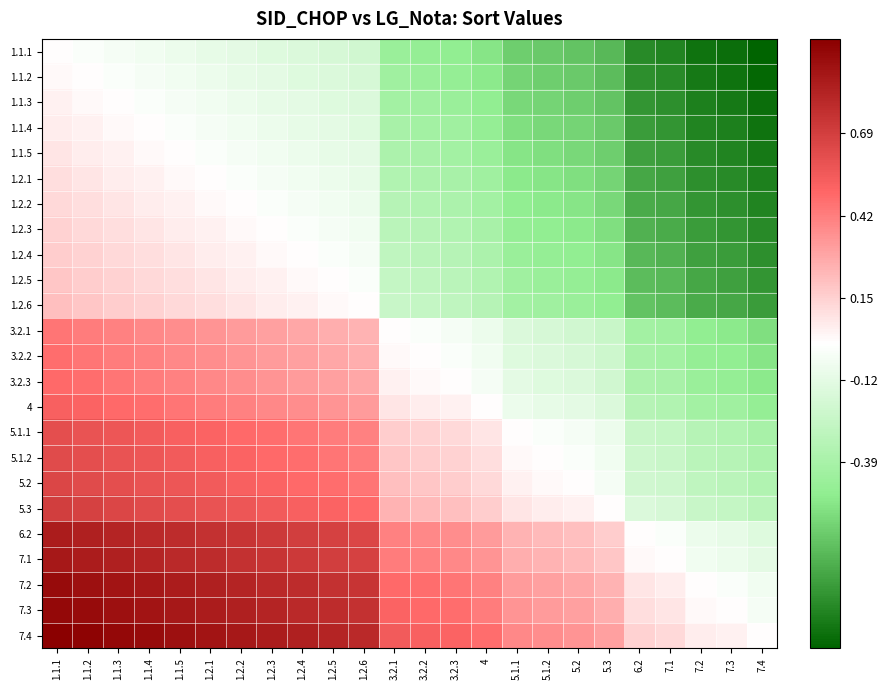

Reading left to right, transcribe all the data shown in this chart.

1.1.1: 1.1.1=0.0	1.1.2=-0.0	1.1.3=-0.0	1.1.4=-0.1	1.1.5=-0.1	1.2.1=-0.1	1.2.2=-0.1	1.2.3=-0.1	1.2.4=-0.2	1.2.5=-0.2	1.2.6=-0.2	3.2.1=-0.4	3.2.2=-0.5	3.2.3=-0.5	4=-0.5	5.1.1=-0.6	5.1.2=-0.6	5.2=-0.7	5.3=-0.7	6.2=-0.9	7.1=-0.9	7.2=-0.9	7.3=-1.0	7.4=-1.0
1.1.2: 1.1.1=0.0	1.1.2=0.0	1.1.3=-0.0	1.1.4=-0.0	1.1.5=-0.1	1.2.1=-0.1	1.2.2=-0.1	1.2.3=-0.1	1.2.4=-0.1	1.2.5=-0.2	1.2.6=-0.2	3.2.1=-0.4	3.2.2=-0.4	3.2.3=-0.5	4=-0.5	5.1.1=-0.6	5.1.2=-0.6	5.2=-0.6	5.3=-0.7	6.2=-0.8	7.1=-0.9	7.2=-0.9	7.3=-0.9	7.4=-1.0
1.1.3: 1.1.1=0.0	1.1.2=0.0	1.1.3=0.0	1.1.4=-0.0	1.1.5=-0.0	1.2.1=-0.1	1.2.2=-0.1	1.2.3=-0.1	1.2.4=-0.1	1.2.5=-0.1	1.2.6=-0.2	3.2.1=-0.4	3.2.2=-0.4	3.2.3=-0.4	4=-0.5	5.1.1=-0.6	5.1.2=-0.6	5.2=-0.6	5.3=-0.7	6.2=-0.8	7.1=-0.8	7.2=-0.9	7.3=-0.9	7.4=-1.0
1.1.4: 1.1.1=0.1	1.1.2=0.0	1.1.3=0.0	1.1.4=0.0	1.1.5=-0.0	1.2.1=-0.0	1.2.2=-0.1	1.2.3=-0.1	1.2.4=-0.1	1.2.5=-0.1	1.2.6=-0.1	3.2.1=-0.4	3.2.2=-0.4	3.2.3=-0.4	4=-0.5	5.1.1=-0.6	5.1.2=-0.6	5.2=-0.6	5.3=-0.6	6.2=-0.8	7.1=-0.8	7.2=-0.9	7.3=-0.9	7.4=-0.9
1.1.5: 1.1.1=0.1	1.1.2=0.1	1.1.3=0.0	1.1.4=0.0	1.1.5=0.0	1.2.1=-0.0	1.2.2=-0.0	1.2.3=-0.1	1.2.4=-0.1	1.2.5=-0.1	1.2.6=-0.1	3.2.1=-0.4	3.2.2=-0.4	3.2.3=-0.4	4=-0.4	5.1.1=-0.5	5.1.2=-0.6	5.2=-0.6	5.3=-0.6	6.2=-0.8	7.1=-0.8	7.2=-0.9	7.3=-0.9	7.4=-0.9
1.2.1: 1.1.1=0.1	1.1.2=0.1	1.1.3=0.1	1.1.4=0.0	1.1.5=0.0	1.2.1=0.0	1.2.2=-0.0	1.2.3=-0.0	1.2.4=-0.1	1.2.5=-0.1	1.2.6=-0.1	3.2.1=-0.3	3.2.2=-0.4	3.2.3=-0.4	4=-0.4	5.1.1=-0.5	5.1.2=-0.5	5.2=-0.6	5.3=-0.6	6.2=-0.8	7.1=-0.8	7.2=-0.8	7.3=-0.9	7.4=-0.9
1.2.2: 1.1.1=0.1	1.1.2=0.1	1.1.3=0.1	1.1.4=0.1	1.1.5=0.0	1.2.1=0.0	1.2.2=0.0	1.2.3=-0.0	1.2.4=-0.0	1.2.5=-0.1	1.2.6=-0.1	3.2.1=-0.3	3.2.2=-0.3	3.2.3=-0.4	4=-0.4	5.1.1=-0.5	5.1.2=-0.5	5.2=-0.5	5.3=-0.6	6.2=-0.7	7.1=-0.8	7.2=-0.8	7.3=-0.8	7.4=-0.9
1.2.3: 1.1.1=0.1	1.1.2=0.1	1.1.3=0.1	1.1.4=0.1	1.1.5=0.1	1.2.1=0.0	1.2.2=0.0	1.2.3=0.0	1.2.4=-0.0	1.2.5=-0.0	1.2.6=-0.1	3.2.1=-0.3	3.2.2=-0.3	3.2.3=-0.3	4=-0.4	5.1.1=-0.5	5.1.2=-0.5	5.2=-0.5	5.3=-0.6	6.2=-0.7	7.1=-0.7	7.2=-0.8	7.3=-0.8	7.4=-0.9
1.2.4: 1.1.1=0.2	1.1.2=0.1	1.1.3=0.1	1.1.4=0.1	1.1.5=0.1	1.2.1=0.1	1.2.2=0.0	1.2.3=0.0	1.2.4=0.0	1.2.5=-0.0	1.2.6=-0.0	3.2.1=-0.3	3.2.2=-0.3	3.2.3=-0.3	4=-0.4	5.1.1=-0.4	5.1.2=-0.5	5.2=-0.5	5.3=-0.5	6.2=-0.7	7.1=-0.7	7.2=-0.8	7.3=-0.8	7.4=-0.8
1.2.5: 1.1.1=0.2	1.1.2=0.2	1.1.3=0.1	1.1.4=0.1	1.1.5=0.1	1.2.1=0.1	1.2.2=0.1	1.2.3=0.0	1.2.4=0.0	1.2.5=0.0	1.2.6=-0.0	3.2.1=-0.3	3.2.2=-0.3	3.2.3=-0.3	4=-0.3	5.1.1=-0.4	5.1.2=-0.4	5.2=-0.5	5.3=-0.5	6.2=-0.7	7.1=-0.7	7.2=-0.8	7.3=-0.8	7.4=-0.8
1.2.6: 1.1.1=0.2	1.1.2=0.2	1.1.3=0.2	1.1.4=0.1	1.1.5=0.1	1.2.1=0.1	1.2.2=0.1	1.2.3=0.1	1.2.4=0.0	1.2.5=0.0	1.2.6=0.0	3.2.1=-0.2	3.2.2=-0.3	3.2.3=-0.3	4=-0.3	5.1.1=-0.4	5.1.2=-0.4	5.2=-0.4	5.3=-0.5	6.2=-0.7	7.1=-0.7	7.2=-0.7	7.3=-0.8	7.4=-0.8
3.2.1: 1.1.1=0.4	1.1.2=0.4	1.1.3=0.4	1.1.4=0.4	1.1.5=0.4	1.2.1=0.3	1.2.2=0.3	1.2.3=0.3	1.2.4=0.3	1.2.5=0.3	1.2.6=0.2	3.2.1=0.0	3.2.2=-0.0	3.2.3=-0.0	4=-0.1	5.1.1=-0.2	5.1.2=-0.2	5.2=-0.2	5.3=-0.2	6.2=-0.4	7.1=-0.4	7.2=-0.5	7.3=-0.5	7.4=-0.6
3.2.2: 1.1.1=0.5	1.1.2=0.4	1.1.3=0.4	1.1.4=0.4	1.1.5=0.4	1.2.1=0.4	1.2.2=0.3	1.2.3=0.3	1.2.4=0.3	1.2.5=0.3	1.2.6=0.3	3.2.1=0.0	3.2.2=0.0	3.2.3=-0.0	4=-0.1	5.1.1=-0.1	5.1.2=-0.2	5.2=-0.2	5.3=-0.2	6.2=-0.4	7.1=-0.4	7.2=-0.5	7.3=-0.5	7.4=-0.5
3.2.3: 1.1.1=0.5	1.1.2=0.5	1.1.3=0.4	1.1.4=0.4	1.1.5=0.4	1.2.1=0.4	1.2.2=0.4	1.2.3=0.3	1.2.4=0.3	1.2.5=0.3	1.2.6=0.3	3.2.1=0.0	3.2.2=0.0	3.2.3=0.0	4=-0.0	5.1.1=-0.1	5.1.2=-0.1	5.2=-0.2	5.3=-0.2	6.2=-0.4	7.1=-0.4	7.2=-0.4	7.3=-0.5	7.4=-0.5
4: 1.1.1=0.5	1.1.2=0.5	1.1.3=0.5	1.1.4=0.5	1.1.5=0.4	1.2.1=0.4	1.2.2=0.4	1.2.3=0.4	1.2.4=0.4	1.2.5=0.3	1.2.6=0.3	3.2.1=0.1	3.2.2=0.1	3.2.3=0.0	4=0.0	5.1.1=-0.1	5.1.2=-0.1	5.2=-0.1	5.3=-0.2	6.2=-0.3	7.1=-0.3	7.2=-0.4	7.3=-0.4	7.4=-0.5
5.1.1: 1.1.1=0.6	1.1.2=0.6	1.1.3=0.6	1.1.4=0.6	1.1.5=0.5	1.2.1=0.5	1.2.2=0.5	1.2.3=0.5	1.2.4=0.4	1.2.5=0.4	1.2.6=0.4	3.2.1=0.2	3.2.2=0.1	3.2.3=0.1	4=0.1	5.1.1=0.0	5.1.2=-0.0	5.2=-0.0	5.3=-0.1	6.2=-0.2	7.1=-0.3	7.2=-0.3	7.3=-0.3	7.4=-0.4
5.1.2: 1.1.1=0.6	1.1.2=0.6	1.1.3=0.6	1.1.4=0.6	1.1.5=0.6	1.2.1=0.5	1.2.2=0.5	1.2.3=0.5	1.2.4=0.5	1.2.5=0.4	1.2.6=0.4	3.2.1=0.2	3.2.2=0.2	3.2.3=0.1	4=0.1	5.1.1=0.0	5.1.2=0.0	5.2=-0.0	5.3=-0.1	6.2=-0.2	7.1=-0.2	7.2=-0.3	7.3=-0.3	7.4=-0.4
5.2: 1.1.1=0.7	1.1.2=0.6	1.1.3=0.6	1.1.4=0.6	1.1.5=0.6	1.2.1=0.6	1.2.2=0.5	1.2.3=0.5	1.2.4=0.5	1.2.5=0.5	1.2.6=0.4	3.2.1=0.2	3.2.2=0.2	3.2.3=0.2	4=0.1	5.1.1=0.0	5.1.2=0.0	5.2=0.0	5.3=-0.0	6.2=-0.2	7.1=-0.2	7.2=-0.3	7.3=-0.3	7.4=-0.3
5.3: 1.1.1=0.7	1.1.2=0.7	1.1.3=0.7	1.1.4=0.6	1.1.5=0.6	1.2.1=0.6	1.2.2=0.6	1.2.3=0.6	1.2.4=0.5	1.2.5=0.5	1.2.6=0.5	3.2.1=0.2	3.2.2=0.2	3.2.3=0.2	4=0.2	5.1.1=0.1	5.1.2=0.1	5.2=0.0	5.3=0.0	6.2=-0.2	7.1=-0.2	7.2=-0.2	7.3=-0.3	7.4=-0.3
6.2: 1.1.1=0.9	1.1.2=0.8	1.1.3=0.8	1.1.4=0.8	1.1.5=0.8	1.2.1=0.8	1.2.2=0.7	1.2.3=0.7	1.2.4=0.7	1.2.5=0.7	1.2.6=0.7	3.2.1=0.4	3.2.2=0.4	3.2.3=0.4	4=0.3	5.1.1=0.2	5.1.2=0.2	5.2=0.2	5.3=0.2	6.2=0.0	7.1=-0.0	7.2=-0.1	7.3=-0.1	7.4=-0.1
7.1: 1.1.1=0.9	1.1.2=0.9	1.1.3=0.8	1.1.4=0.8	1.1.5=0.8	1.2.1=0.8	1.2.2=0.8	1.2.3=0.7	1.2.4=0.7	1.2.5=0.7	1.2.6=0.7	3.2.1=0.4	3.2.2=0.4	3.2.3=0.4	4=0.3	5.1.1=0.3	5.1.2=0.2	5.2=0.2	5.3=0.2	6.2=0.0	7.1=0.0	7.2=-0.1	7.3=-0.1	7.4=-0.1
7.2: 1.1.1=0.9	1.1.2=0.9	1.1.3=0.9	1.1.4=0.9	1.1.5=0.9	1.2.1=0.8	1.2.2=0.8	1.2.3=0.8	1.2.4=0.8	1.2.5=0.8	1.2.6=0.7	3.2.1=0.5	3.2.2=0.5	3.2.3=0.4	4=0.4	5.1.1=0.3	5.1.2=0.3	5.2=0.3	5.3=0.2	6.2=0.1	7.1=0.1	7.2=0.0	7.3=-0.0	7.4=-0.1
7.3: 1.1.1=1.0	1.1.2=0.9	1.1.3=0.9	1.1.4=0.9	1.1.5=0.9	1.2.1=0.9	1.2.2=0.8	1.2.3=0.8	1.2.4=0.8	1.2.5=0.8	1.2.6=0.8	3.2.1=0.5	3.2.2=0.5	3.2.3=0.5	4=0.4	5.1.1=0.3	5.1.2=0.3	5.2=0.3	5.3=0.3	6.2=0.1	7.1=0.1	7.2=0.0	7.3=0.0	7.4=-0.0
7.4: 1.1.1=1.0	1.1.2=1.0	1.1.3=1.0	1.1.4=0.9	1.1.5=0.9	1.2.1=0.9	1.2.2=0.9	1.2.3=0.9	1.2.4=0.8	1.2.5=0.8	1.2.6=0.8	3.2.1=0.6	3.2.2=0.5	3.2.3=0.5	4=0.5	5.1.1=0.4	5.1.2=0.4	5.2=0.3	5.3=0.3	6.2=0.1	7.1=0.1	7.2=0.1	7.3=0.0	7.4=0.0